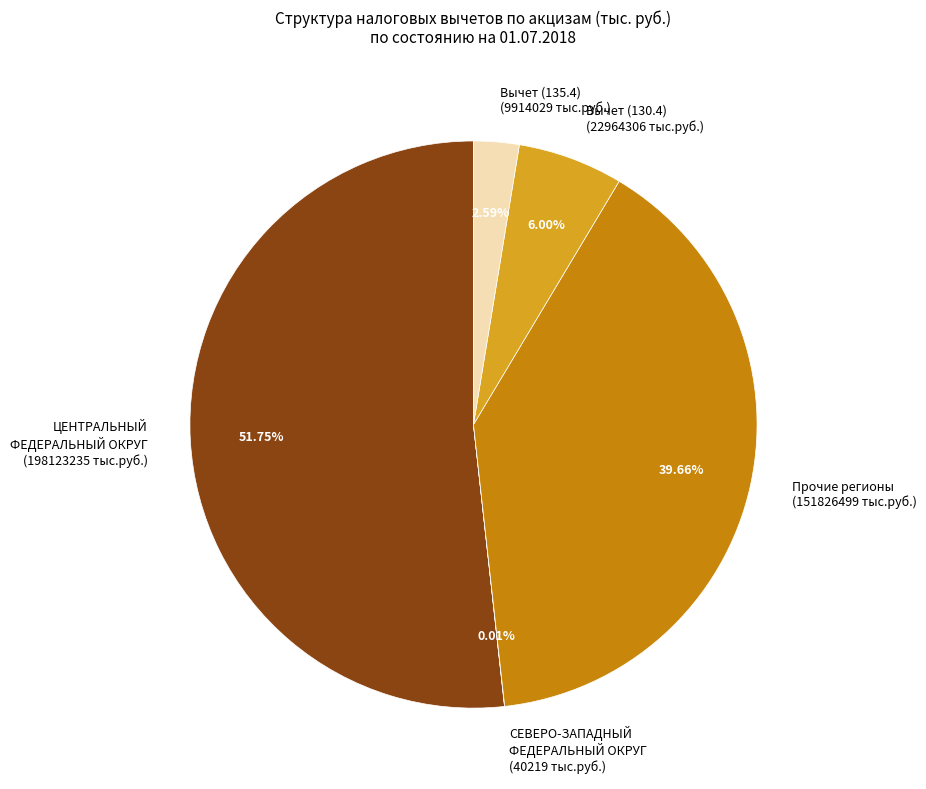

Do Вычет (130.4) (22964306 тыс.руб.) and Прочие регионы (151826499 тыс.руб.) together represent more than half of the pie?

No